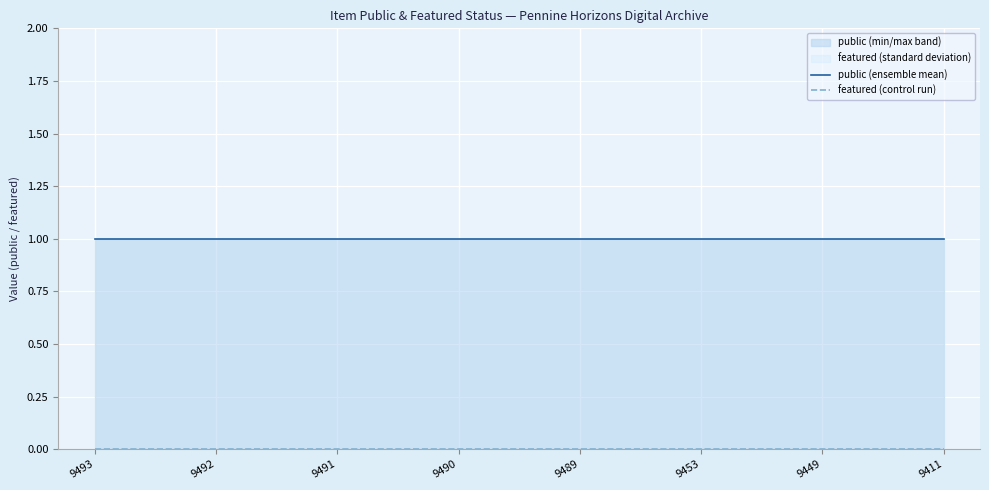

Is the value of featured (control run) at 9490 greater than the value of public (ensemble mean) at 9493?

No